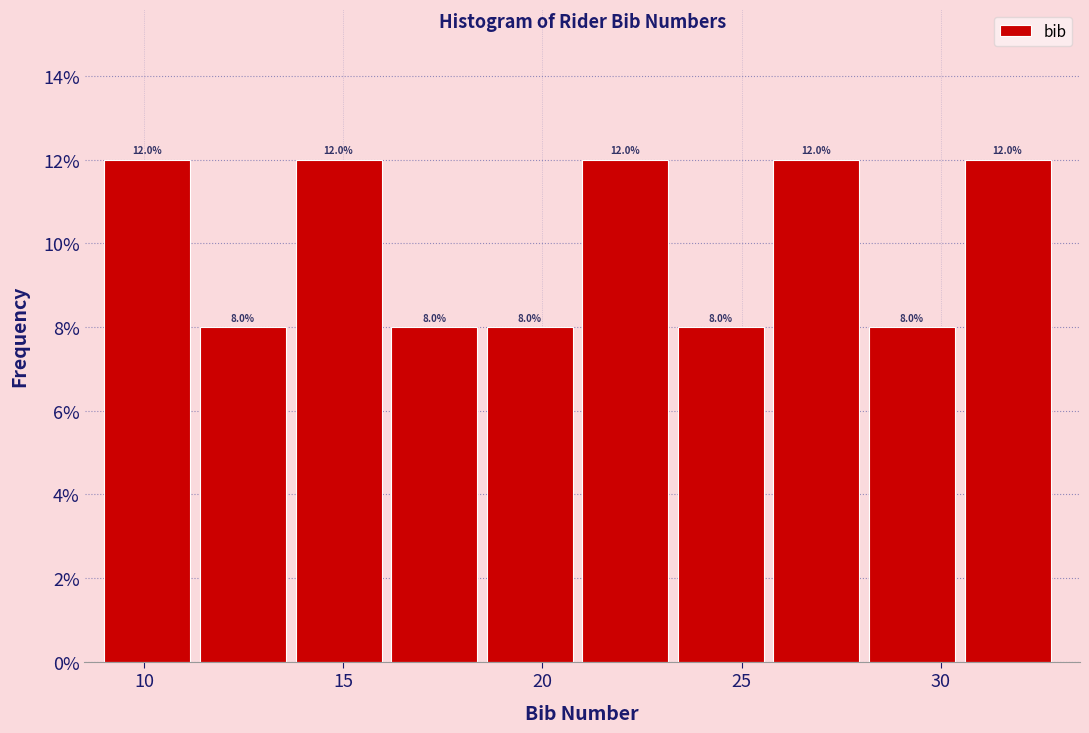

Reading left to right, list every bar in this chart as the range it spans on the x-axis followed by its height. The bar edges are not printed on the chart, so give them approximately, as read against the axis.

9.0 to 11.4: 12.0
11.4 to 13.8: 8.0
13.8 to 16.2: 12.0
16.2 to 18.6: 8.0
18.6 to 21.0: 8.0
21.0 to 23.4: 12.0
23.4 to 25.8: 8.0
25.8 to 28.2: 12.0
28.2 to 30.6: 8.0
30.6 to 33.0: 12.0